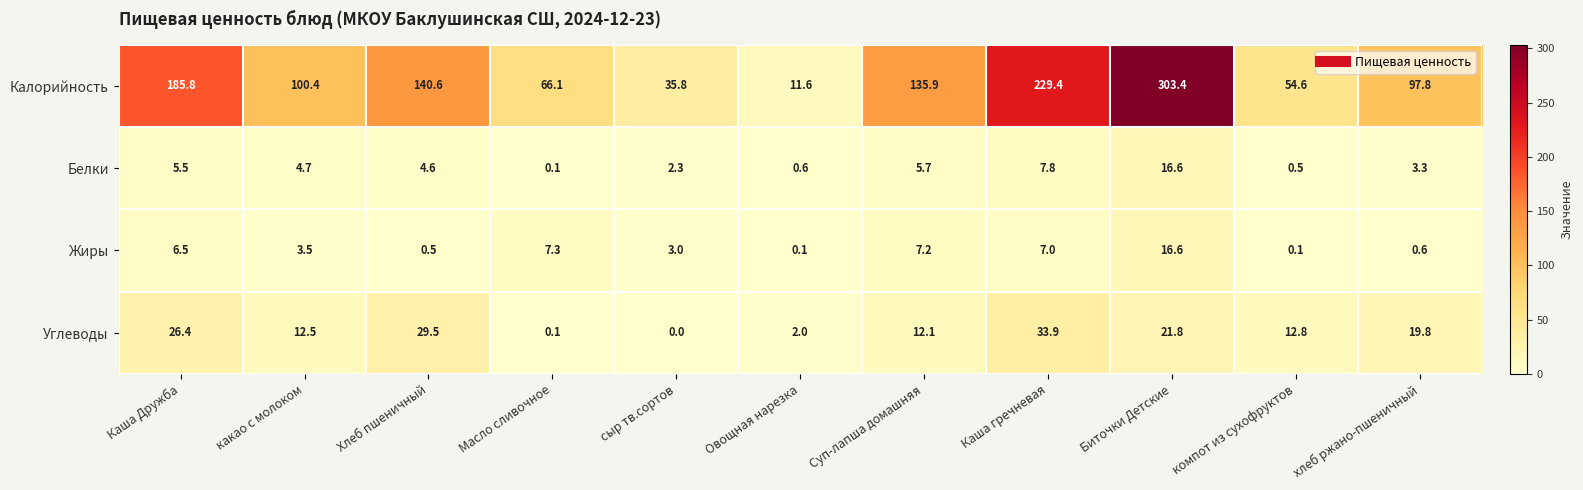

What is the average value of the Калорийность series?

123.8